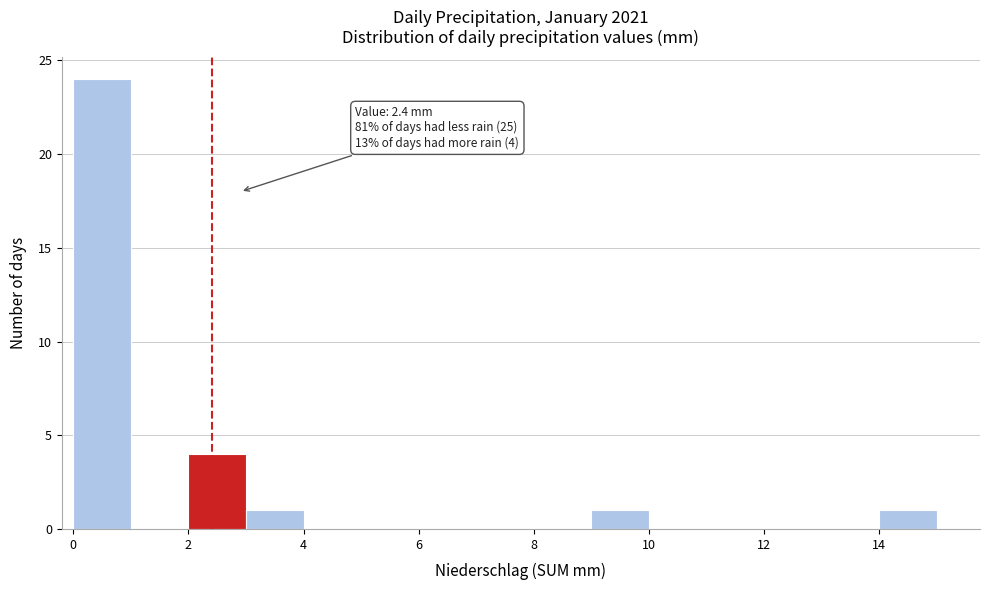

Which range on the x-axis has the tallest bar?

0 to 1